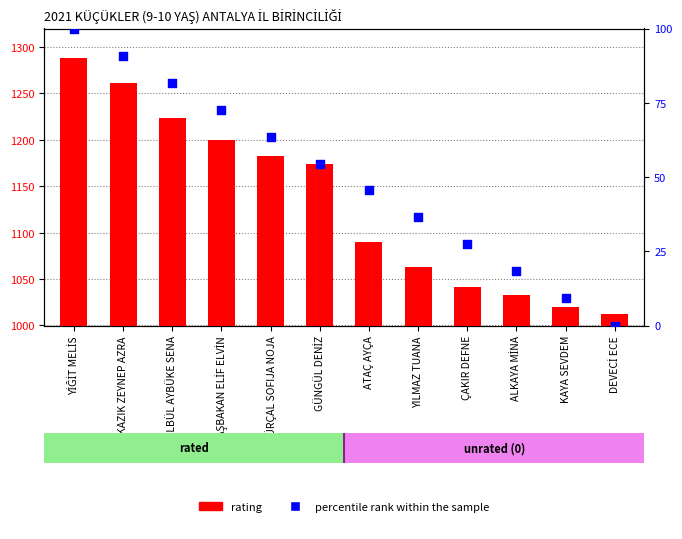

Is the value of percentile rank within the sample at KAZIK ZEYNEP AZRA greater than the value of rating at YILMAZ TUANA?

No